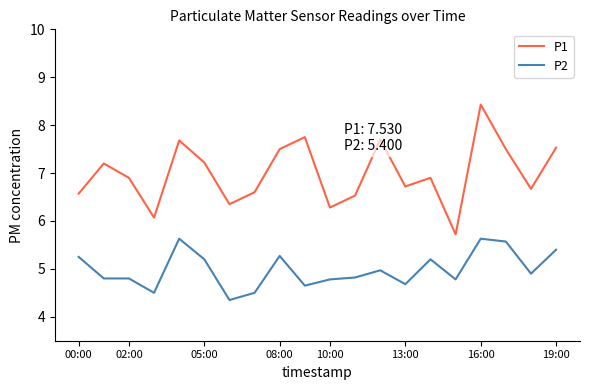

What is the maximum value shown in the chart?

8.4